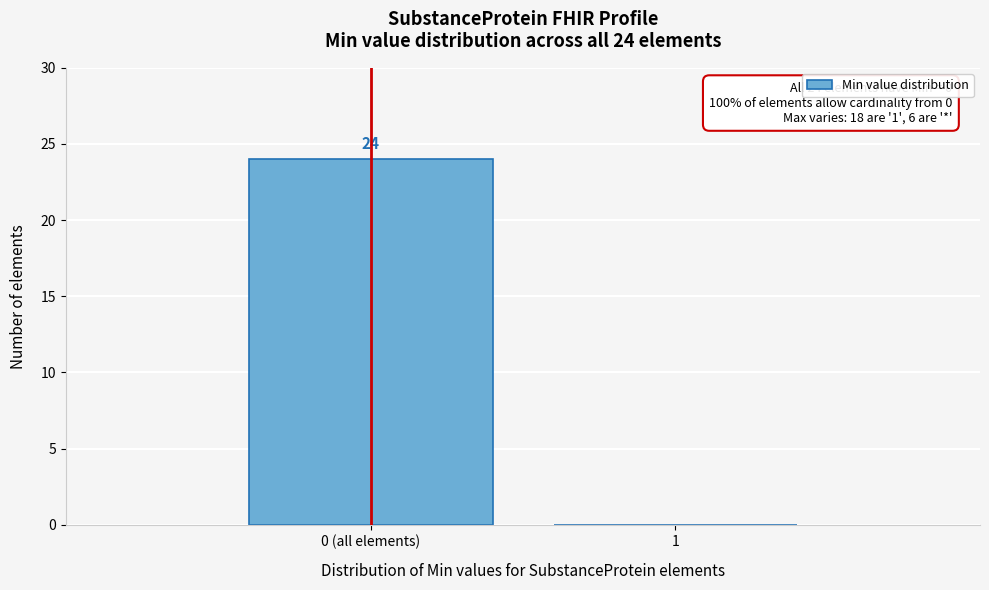

Reading left to right, transcribe all the data shown in this chart.

0 (all elements)=24	1=0